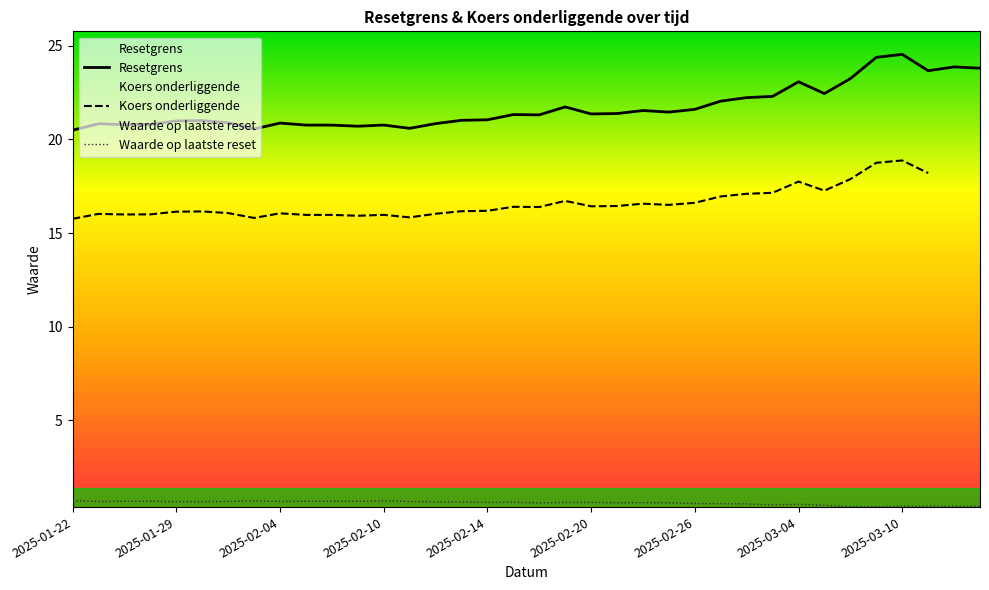

What is the highest value of the Resetgrens series?

24.5